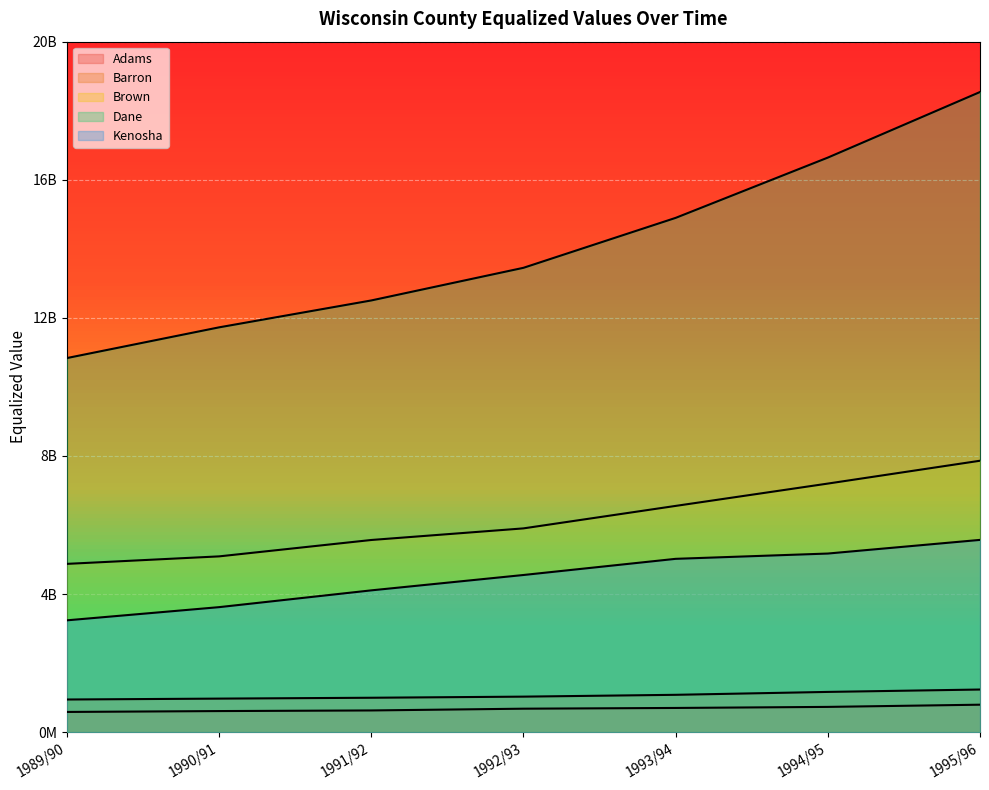

What is the label of the 1st point from the right?

1995/96